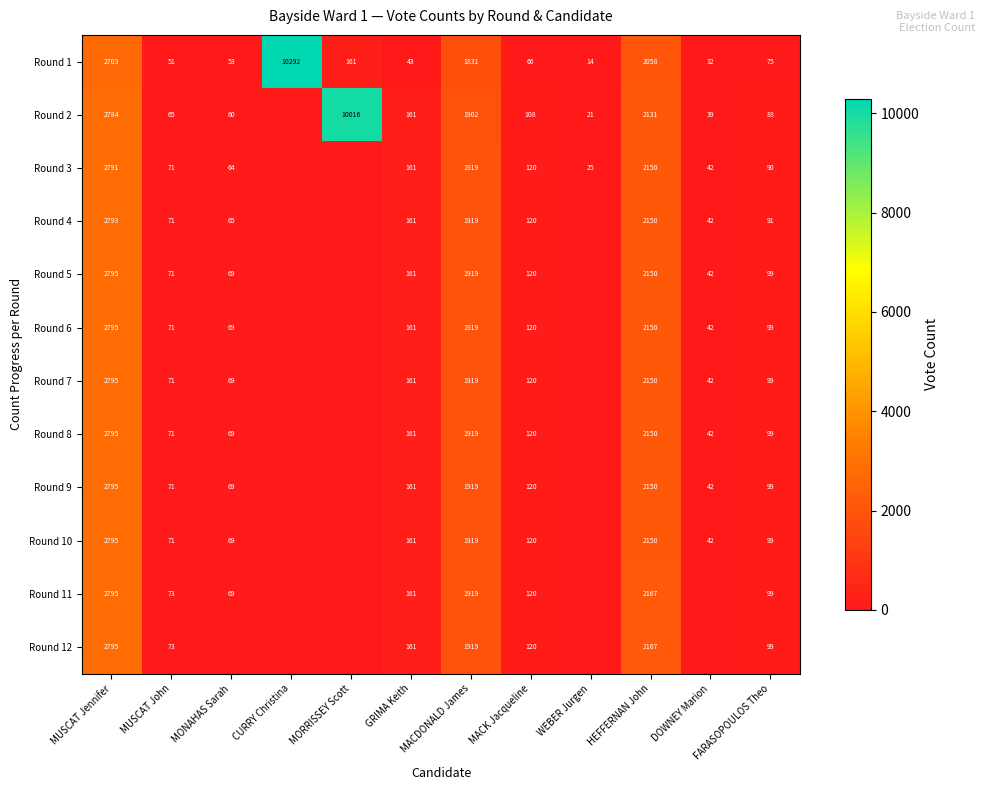

What is the difference between the highest and lowest values at MACDONALD James?

88